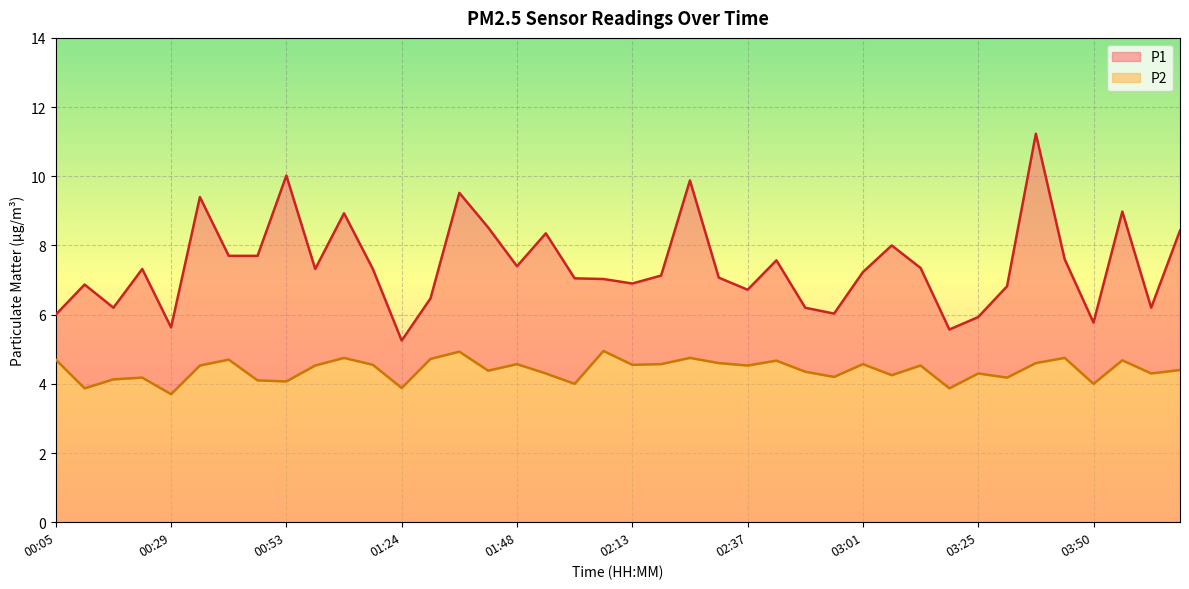

How many distinct data groups are displayed?

2